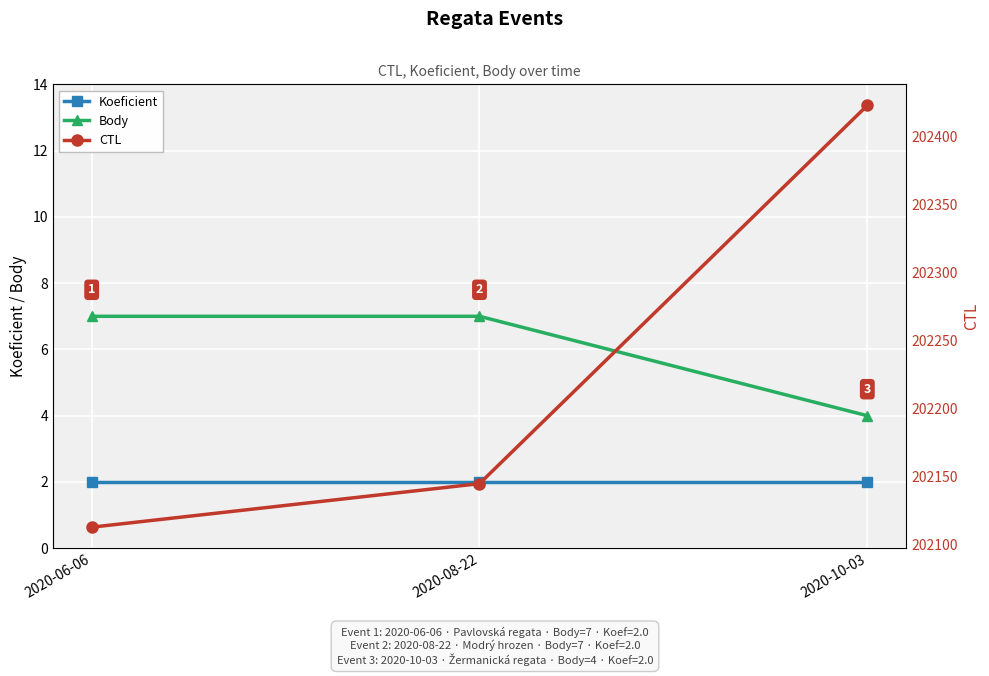

What is the average value of the CTL series?

202227